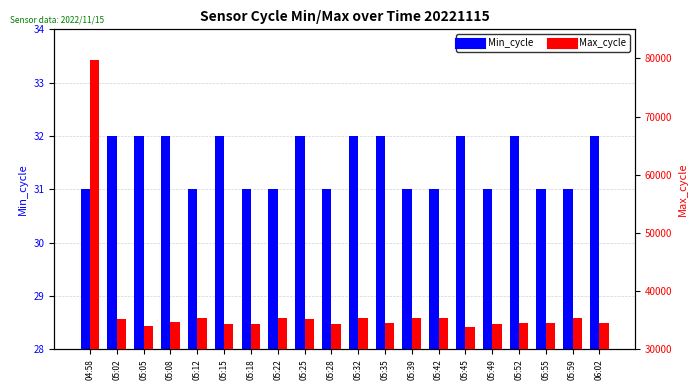

Reading right to left, list all the values displayed in this chart.

Min_cycle: 32	31	31	32	31	32	31	31	32	32	31	32	31	31	32	31	32	32	32	31
Max_cycle: 34534	35446	34550	34550	34422	33920	35367	35325	34498	35471	34432	35256	35450	34391	34445	35387	34650	34089	35226	79656